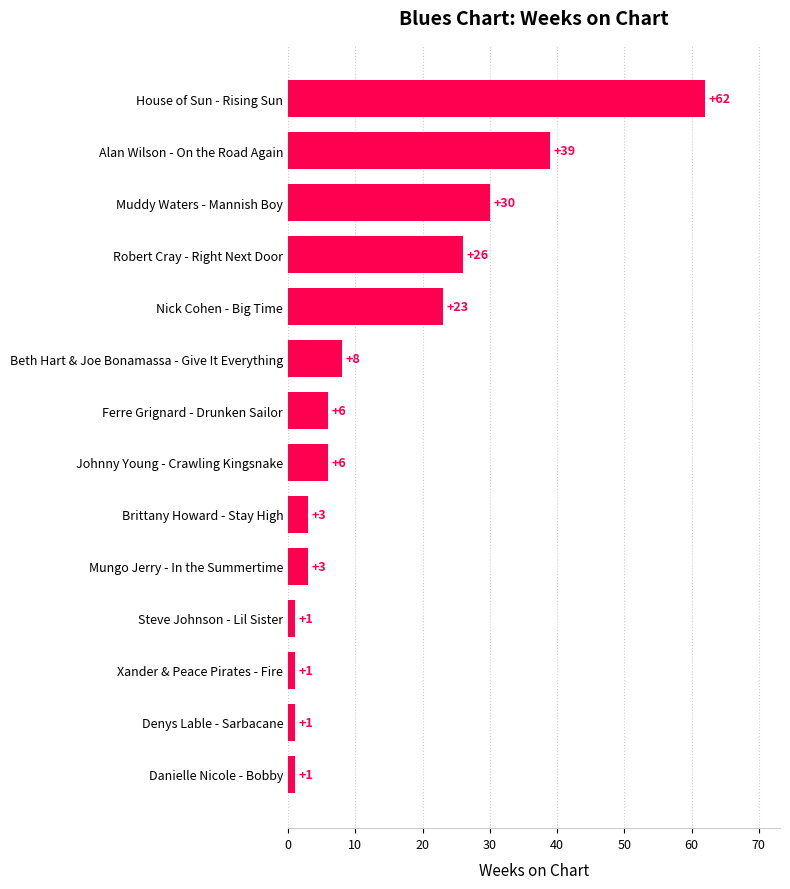

Is it true that the value at Nick Cohen - Big Time is 8?

False